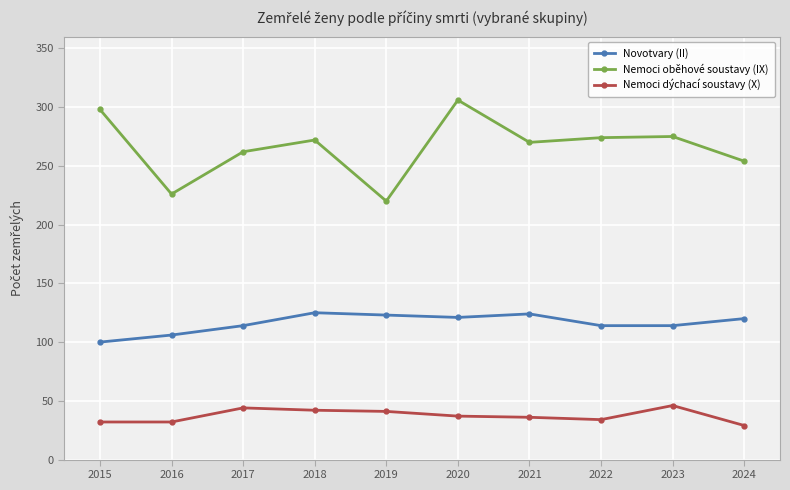

List the series in order of their overall mean, highest first.

Nemoci oběhové soustavy (IX), Novotvary (II), Nemoci dýchací soustavy (X)